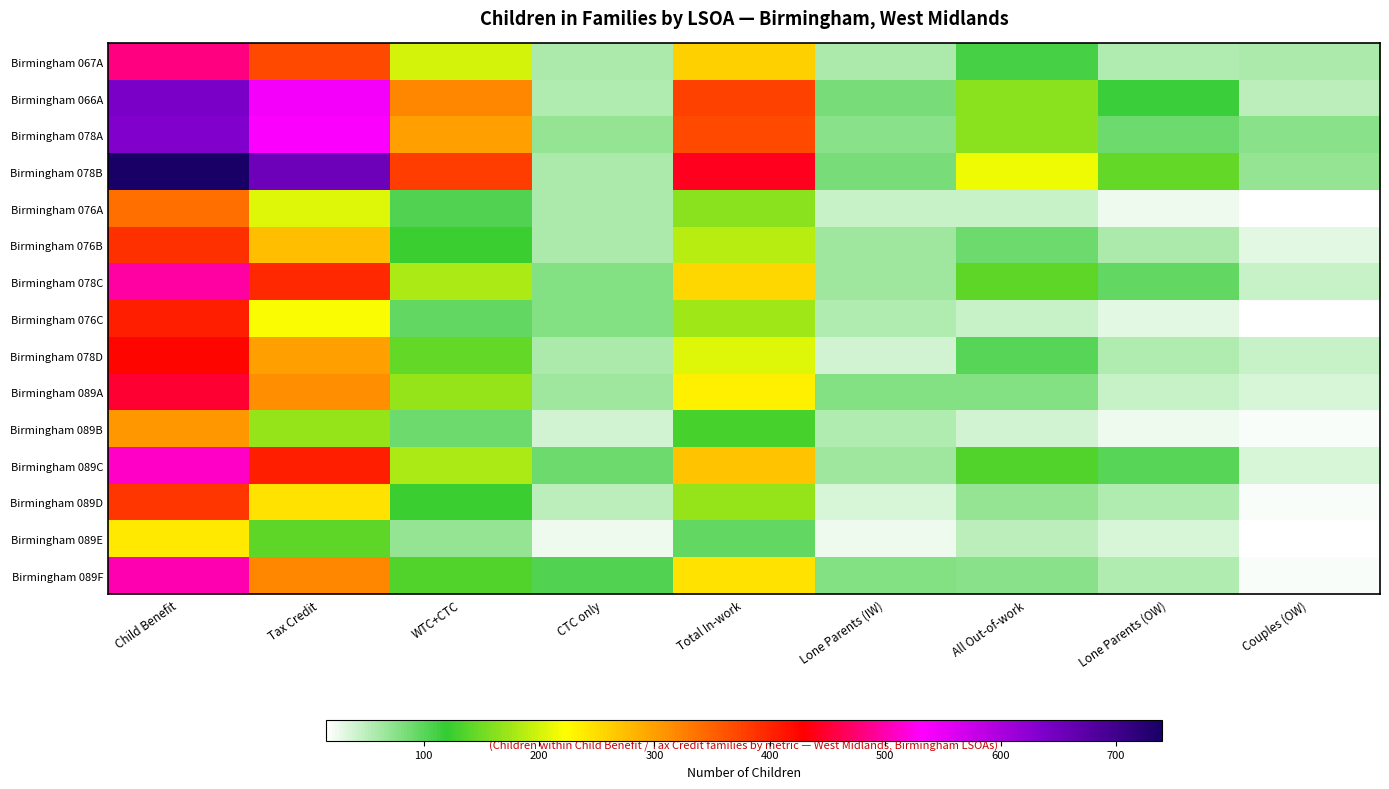

Reading right to left, what are all the values shown in this chart?

Birmingham 067A: Couples (OW)=60	Lone Parents (OW)=55	All Out-of-work=110	Lone Parents (IW)=60	Total In-work=260	CTC only=60	WTC+CTC=200	Tax Credit=370	Child Benefit=480
Birmingham 066A: Couples (OW)=50	Lone Parents (OW)=115	All Out-of-work=165	Lone Parents (IW)=85	Total In-work=375	CTC only=55	WTC+CTC=320	Tax Credit=540	Child Benefit=640
Birmingham 078A: Couples (OW)=75	Lone Parents (OW)=90	All Out-of-work=165	Lone Parents (IW)=75	Total In-work=370	CTC only=70	WTC+CTC=300	Tax Credit=535	Child Benefit=635
Birmingham 078B: Couples (OW)=70	Lone Parents (OW)=145	All Out-of-work=215	Lone Parents (IW)=85	Total In-work=440	CTC only=60	WTC+CTC=380	Tax Credit=655	Child Benefit=740
Birmingham 076A: Couples (OW)=15	Lone Parents (OW)=25	All Out-of-work=45	Lone Parents (IW)=45	Total In-work=165	CTC only=60	WTC+CTC=105	Tax Credit=205	Child Benefit=340
Birmingham 076B: Couples (OW)=30	Lone Parents (OW)=60	All Out-of-work=90	Lone Parents (IW)=65	Total In-work=185	CTC only=60	WTC+CTC=125	Tax Credit=275	Child Benefit=390
Birmingham 078C: Couples (OW)=45	Lone Parents (OW)=95	All Out-of-work=140	Lone Parents (IW)=65	Total In-work=255	CTC only=80	WTC+CTC=180	Tax Credit=395	Child Benefit=495
Birmingham 076C: Couples (OW)=15	Lone Parents (OW)=30	All Out-of-work=45	Lone Parents (IW)=55	Total In-work=175	CTC only=80	WTC+CTC=95	Tax Credit=220	Child Benefit=405
Birmingham 078D: Couples (OW)=45	Lone Parents (OW)=55	All Out-of-work=100	Lone Parents (IW)=40	Total In-work=205	CTC only=60	WTC+CTC=145	Tax Credit=300	Child Benefit=425
Birmingham 089A: Couples (OW)=35	Lone Parents (OW)=45	All Out-of-work=80	Lone Parents (IW)=80	Total In-work=235	CTC only=65	WTC+CTC=170	Tax Credit=315	Child Benefit=450
Birmingham 089B: Couples (OW)=20	Lone Parents (OW)=25	All Out-of-work=40	Lone Parents (IW)=55	Total In-work=130	CTC only=40	WTC+CTC=90	Tax Credit=170	Child Benefit=305
Birmingham 089C: Couples (OW)=35	Lone Parents (OW)=100	All Out-of-work=135	Lone Parents (IW)=65	Total In-work=270	CTC only=90	WTC+CTC=180	Tax Credit=405	Child Benefit=510
Birmingham 089D: Couples (OW)=20	Lone Parents (OW)=55	All Out-of-work=70	Lone Parents (IW)=35	Total In-work=170	CTC only=50	WTC+CTC=125	Tax Credit=245	Child Benefit=385
Birmingham 089E: Couples (OW)=15	Lone Parents (OW)=35	All Out-of-work=50	Lone Parents (IW)=25	Total In-work=95	CTC only=25	WTC+CTC=70	Tax Credit=140	Child Benefit=240
Birmingham 089F: Couples (OW)=20	Lone Parents (OW)=55	All Out-of-work=75	Lone Parents (IW)=80	Total In-work=245	CTC only=105	WTC+CTC=135	Tax Credit=320	Child Benefit=500